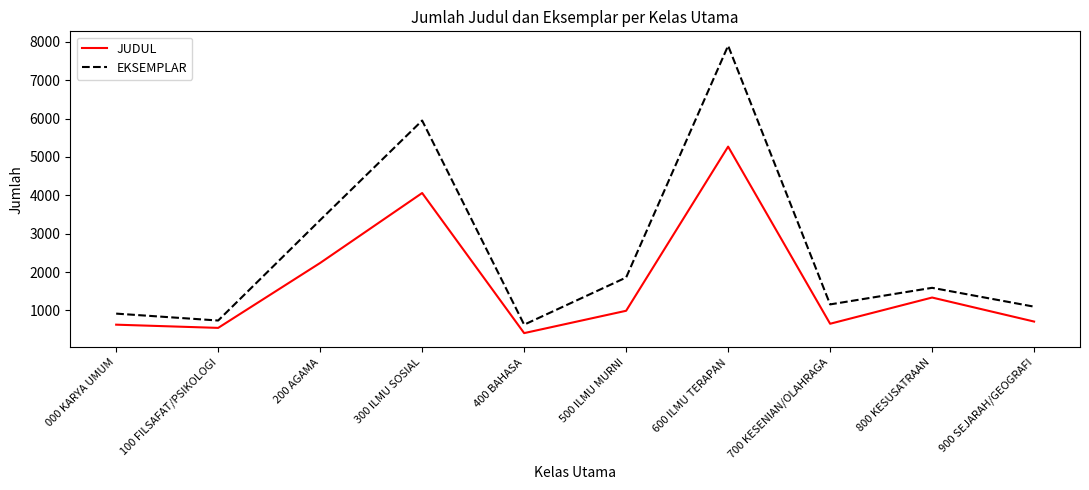

Which series has the largest range (max minus min)?

EKSEMPLAR